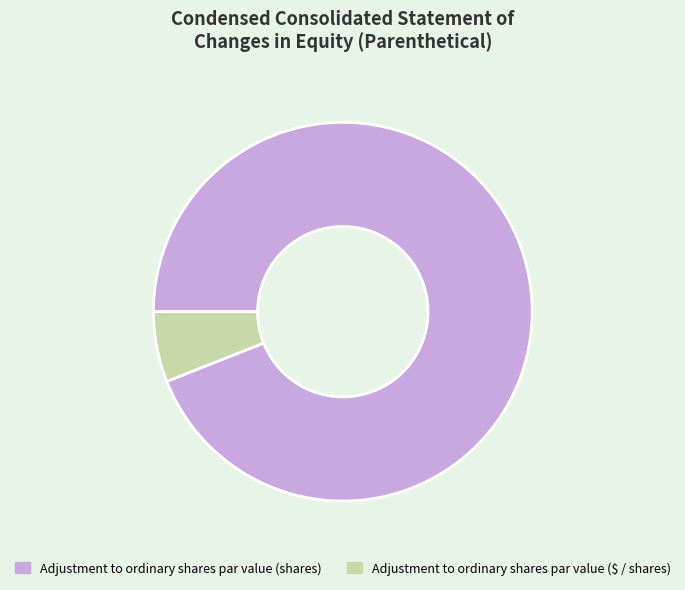

Which has a higher value, Adjustment to ordinary shares par value (shares) or Adjustment to ordinary shares par value ($ / shares)?

Adjustment to ordinary shares par value (shares)